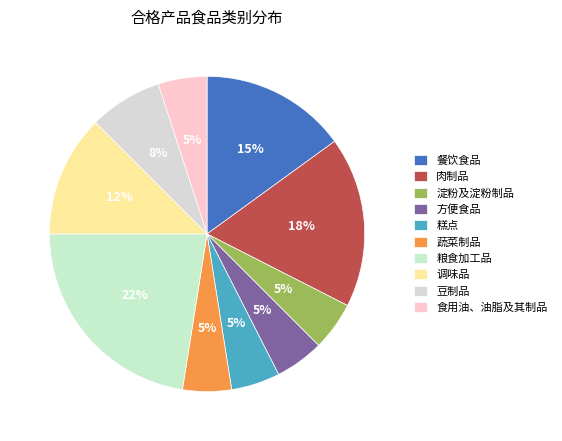

Do 淀粉及淀粉制品 and 方便食品 together represent more than half of the pie?

No